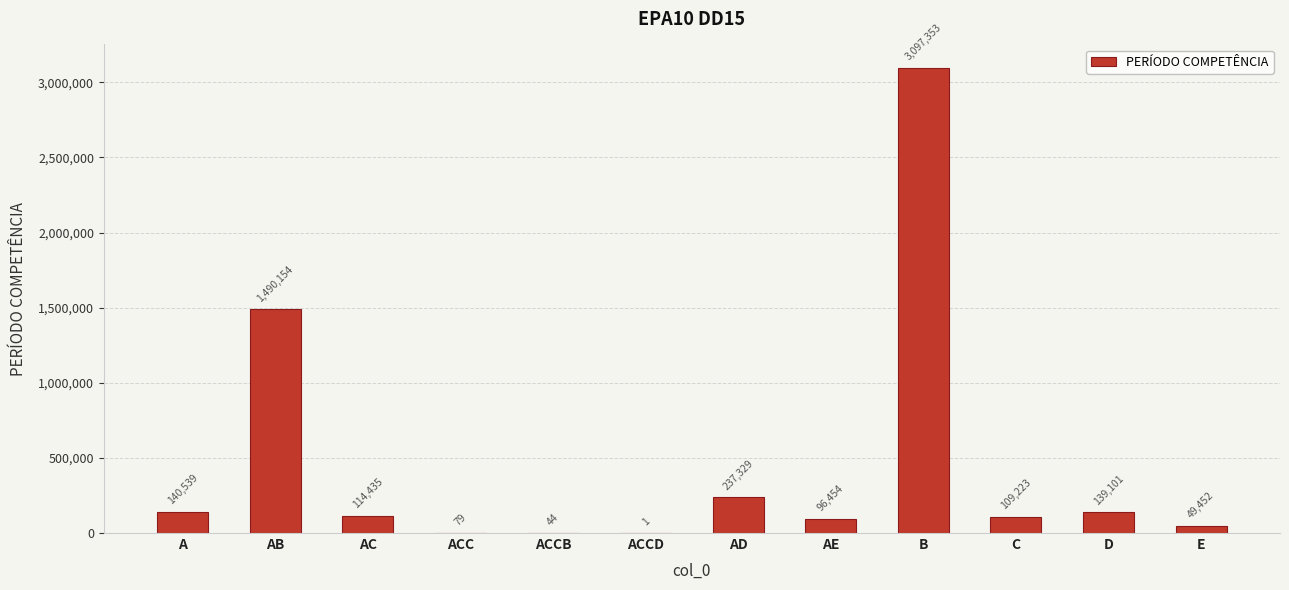

At which label is the value closest to 1548677?

AB